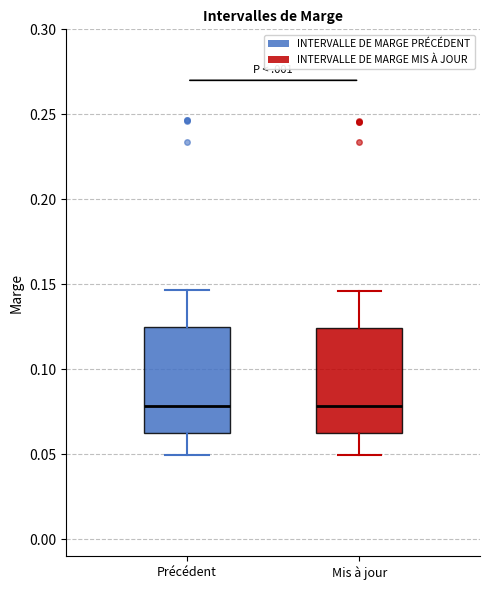

Reading left to right, read every box against the y-axis: the position of its median line, the range the box covers, and the ends of its whiskers. The values are not printed on the chart, so give them approximately, as read against the axis.

Précédent: median 0.080, box 0.065 to 0.125, whiskers 0.050 to 0.145
Mis à jour: median 0.080, box 0.065 to 0.125, whiskers 0.050 to 0.145